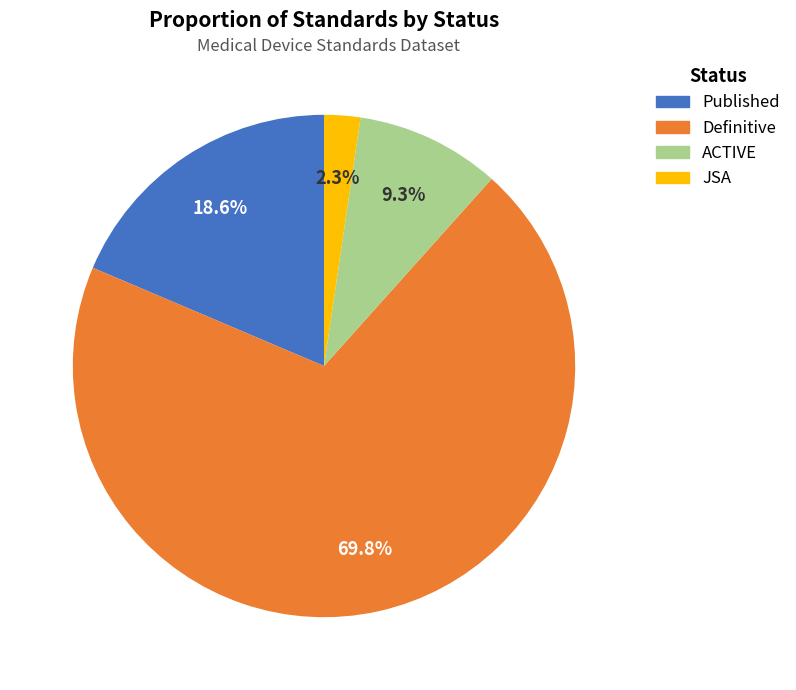

How many slices are in this pie chart?

4